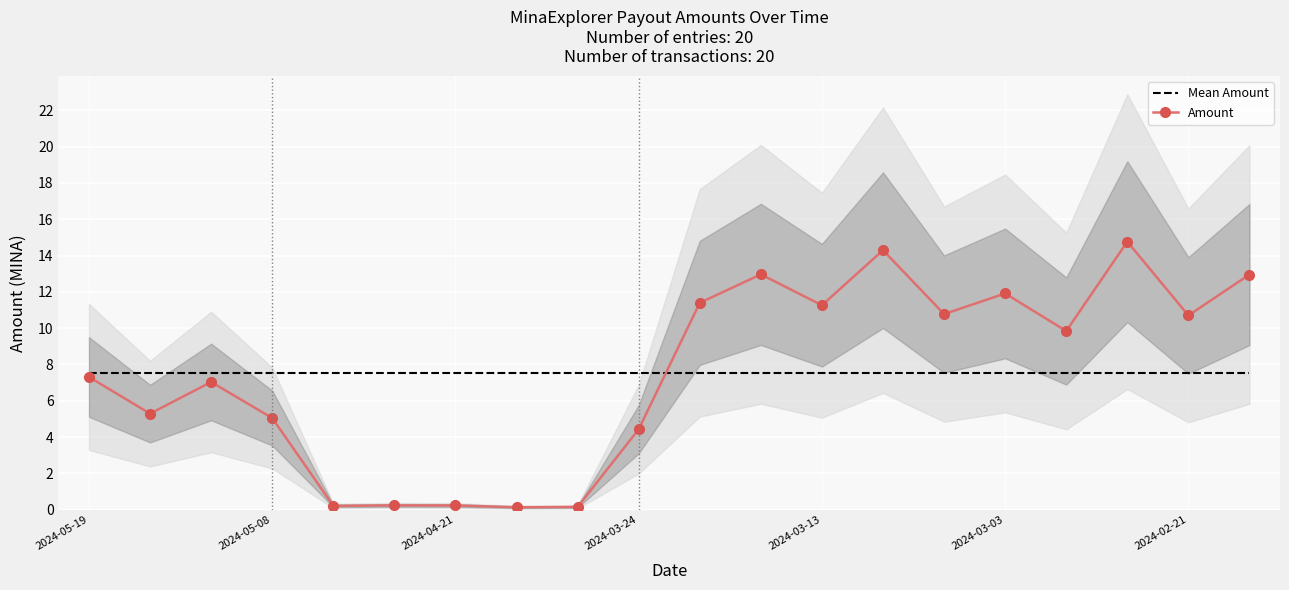

Is it true that Mean Amount equals 7.5 at 2024-04-21?

True